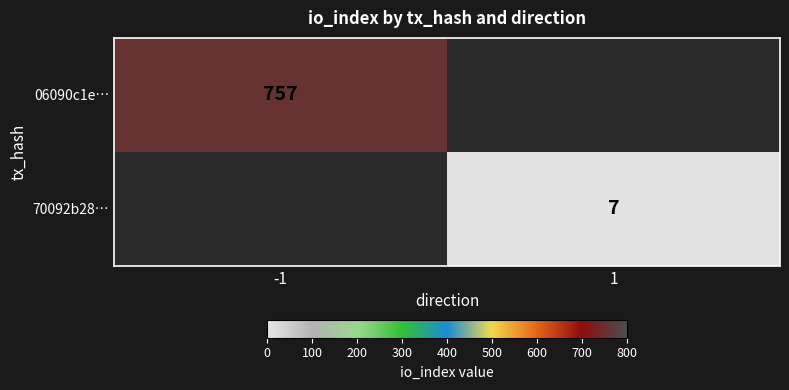

Is it true that 06090c1e… equals 757 at -1?

True